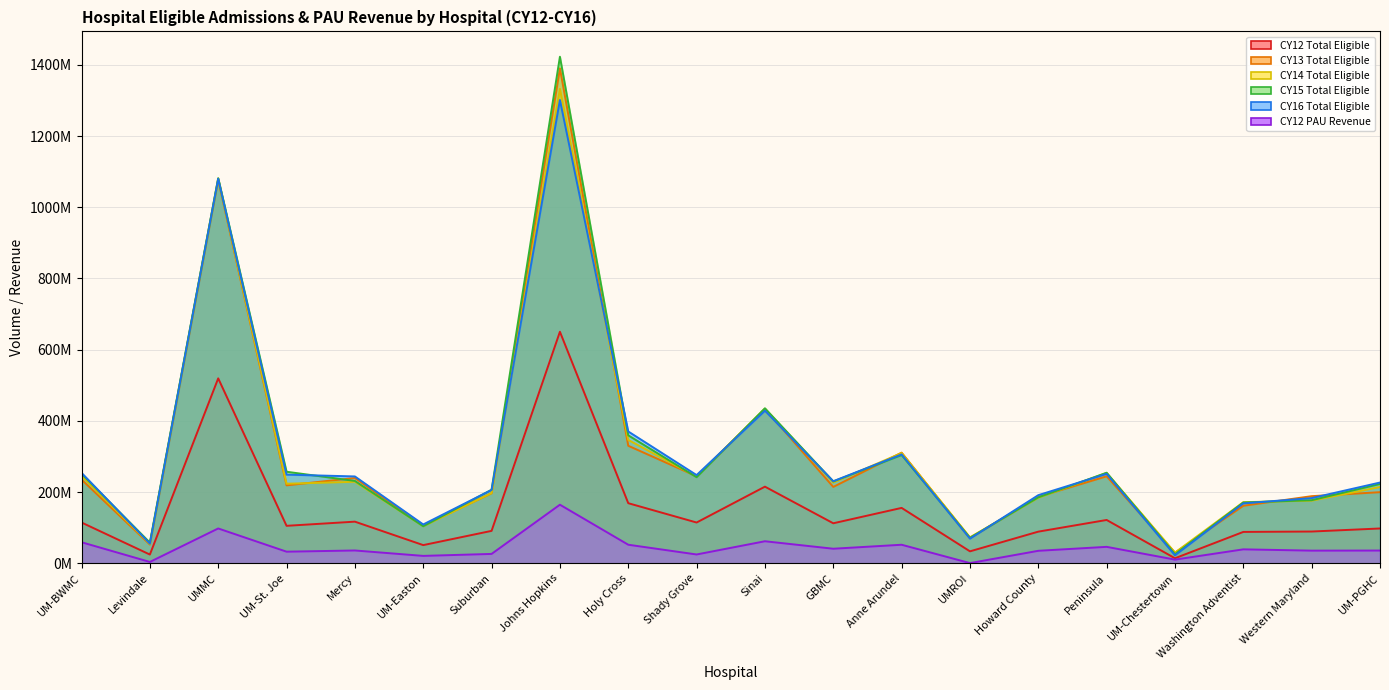

What is the total value across all series at Anne Arundel?

1436876816.2